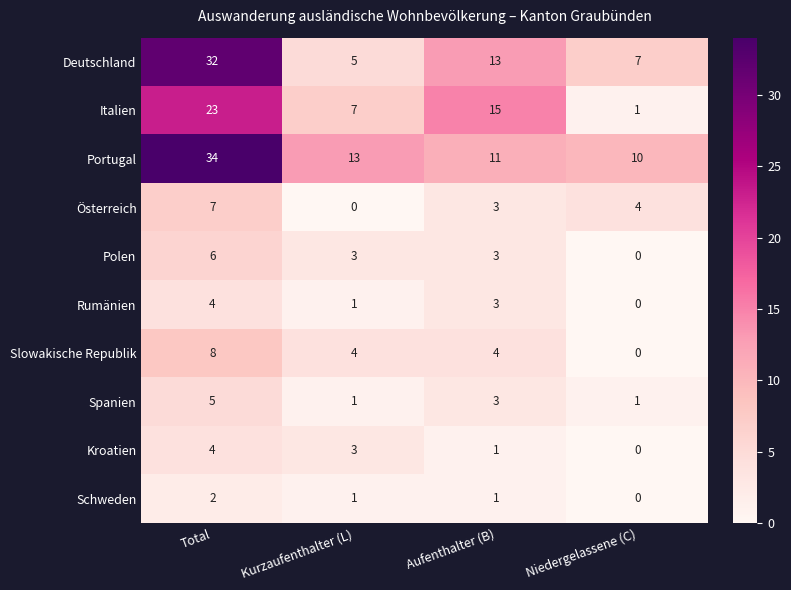

Rank the categories by Rumänien value from highest to lowest.

Total, Aufenthalter (B), Kurzaufenthalter (L), Niedergelassene (C)